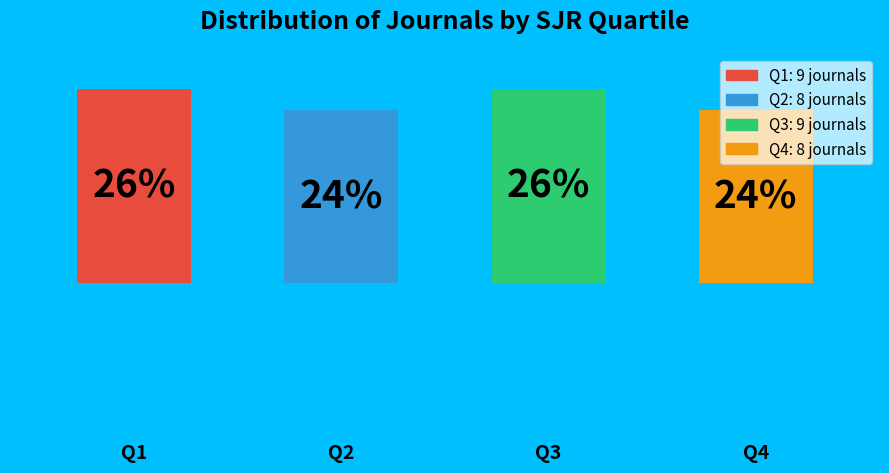

Does the chart contain any negative values?

No